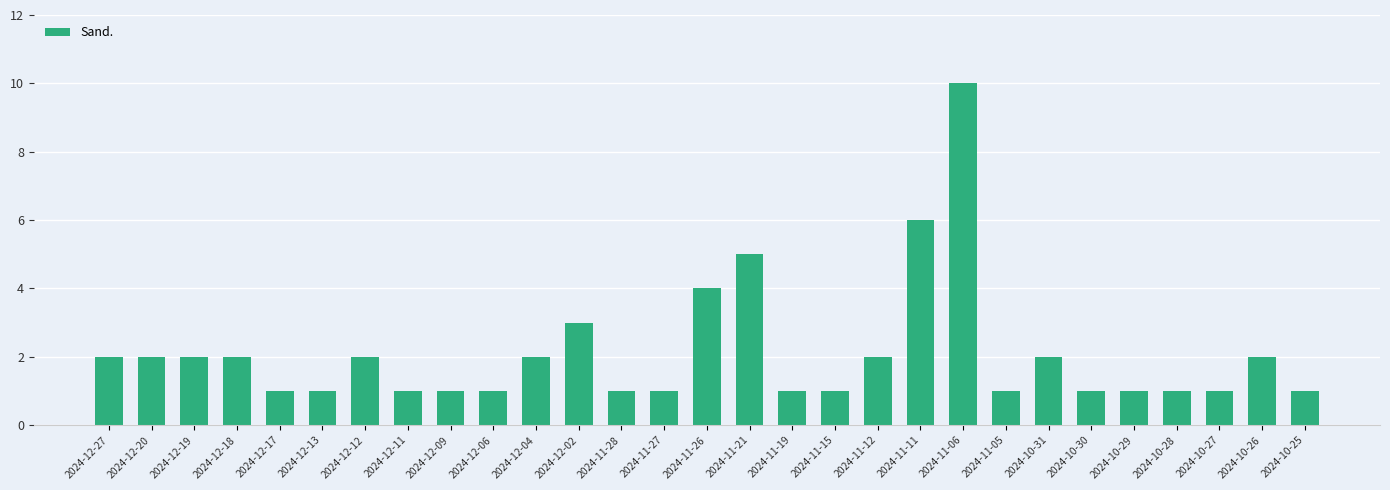

Reading left to right, transcribe all the data shown in this chart.

2024-12-27=2	2024-12-20=2	2024-12-19=2	2024-12-18=2	2024-12-17=1	2024-12-13=1	2024-12-12=2	2024-12-11=1	2024-12-09=1	2024-12-06=1	2024-12-04=2	2024-12-02=3	2024-11-28=1	2024-11-27=1	2024-11-26=4	2024-11-21=5	2024-11-19=1	2024-11-15=1	2024-11-12=2	2024-11-11=6	2024-11-06=10	2024-11-05=1	2024-10-31=2	2024-10-30=1	2024-10-29=1	2024-10-28=1	2024-10-27=1	2024-10-26=2	2024-10-25=1